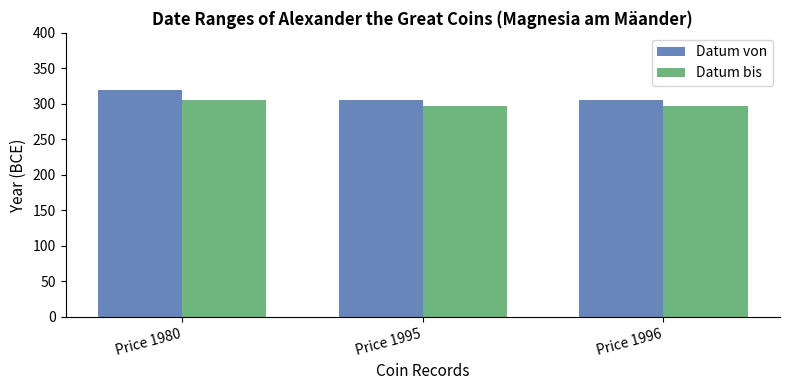

How many bars are there in total?

6